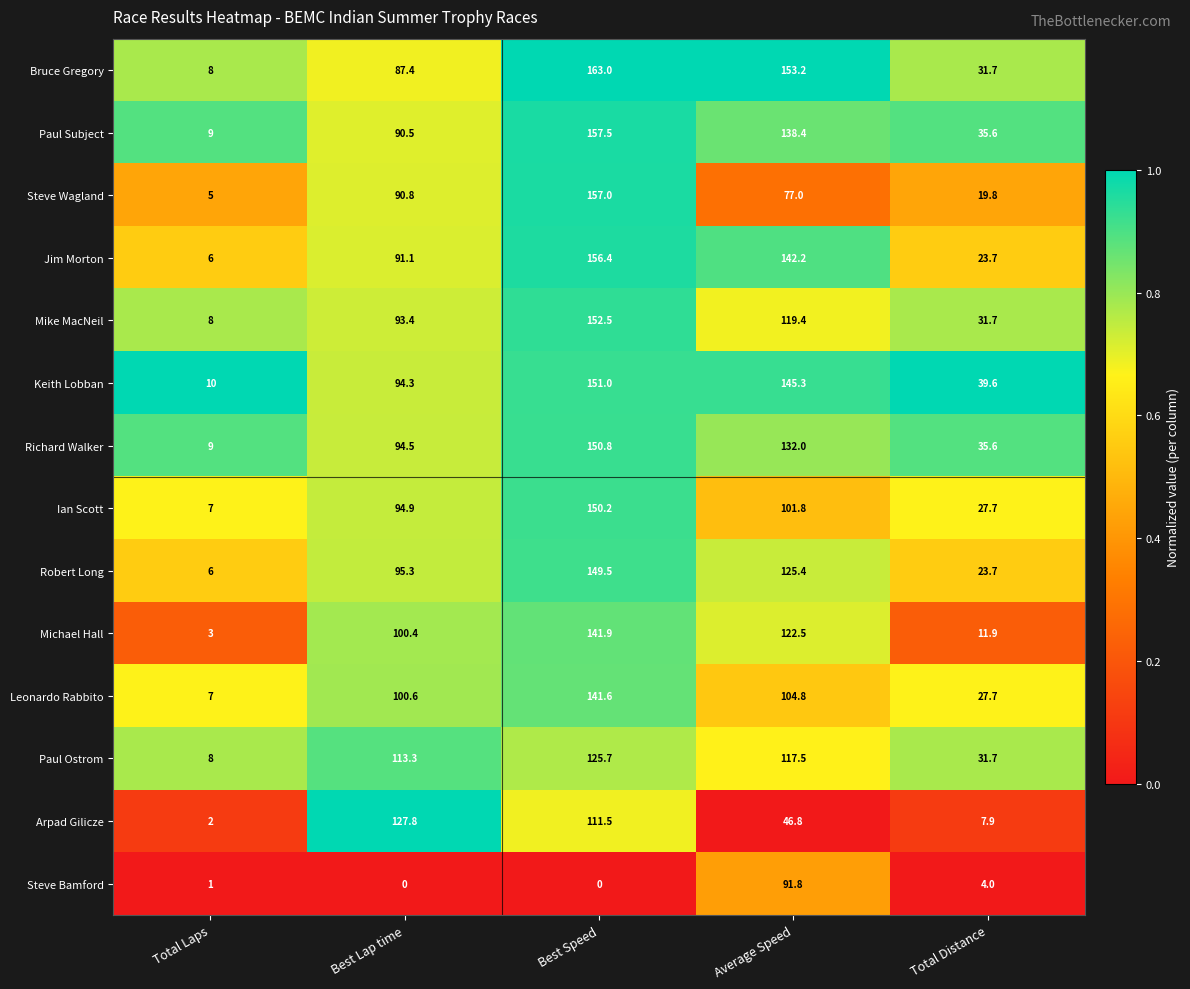

How many data points does each series have?

5